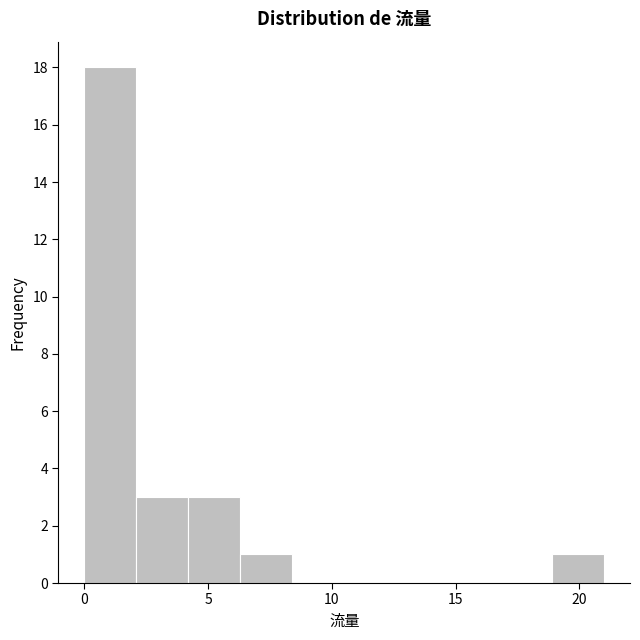

How tall is the bar that spans 0.0 to 2.1 on the x-axis? Neither the bar edges nor the heights are printed on the chart, so give them approximately, as read against the axes.

18